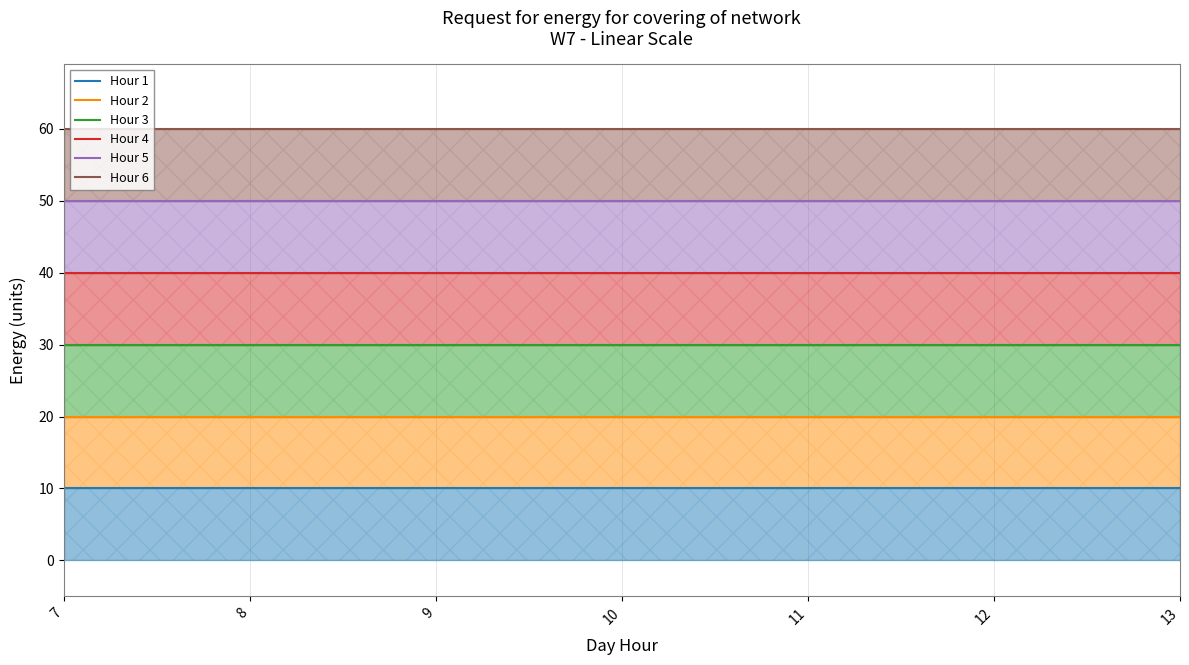

List the series in order of their overall mean, highest first.

Hour 6, Hour 5, Hour 4, Hour 3, Hour 2, Hour 1